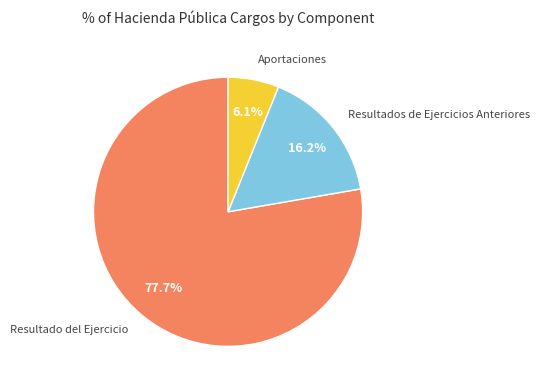

Is there a majority slice in this chart?

Yes